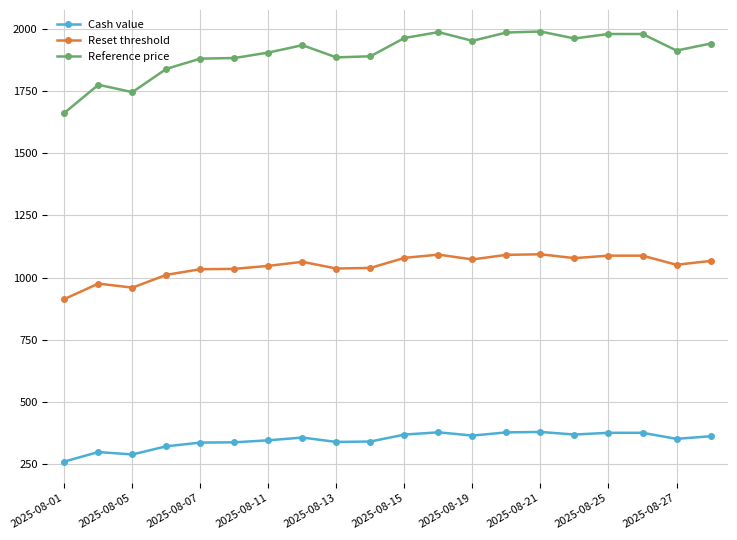

Which series has the widest spread of values?

Reference price